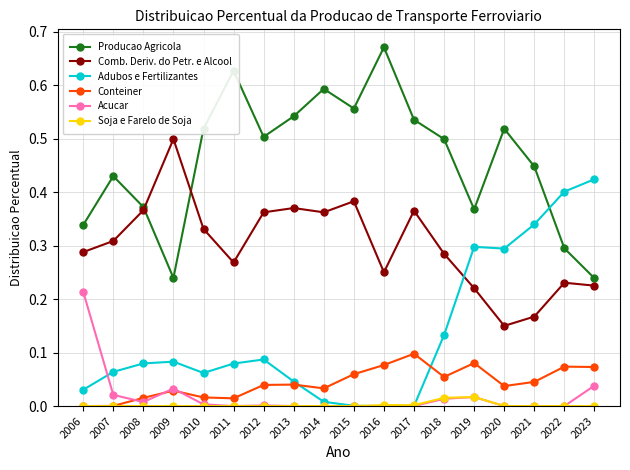

Is the value of Soja e Farelo de Soja at 2020 greater than the value of Producao Agricola at 2021?

No